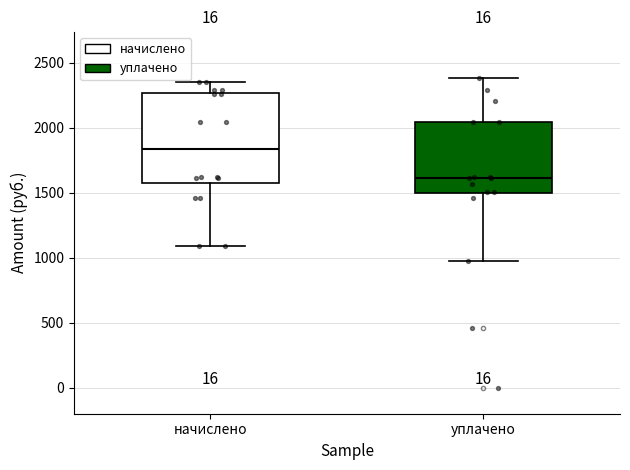

Reading left to right, read every box against the y-axis: the position of its median line, the range the box covers, and the ends of its whiskers. The values are not printed on the chart, so give them approximately, as read against the axis.

начислено: median 1850, box 1550 to 2250, whiskers 1100 to 2350
уплачено: median 1600, box 1500 to 2050, whiskers 950 to 2400